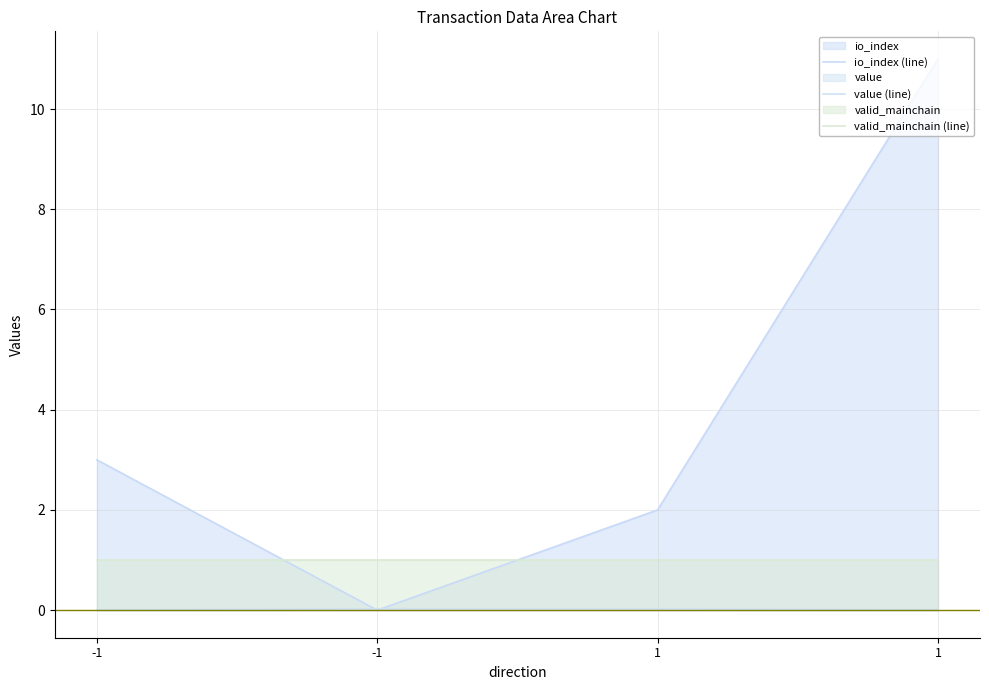

What is the value of the valid_mainchain (line) point at the 3rd from the left?

1.0